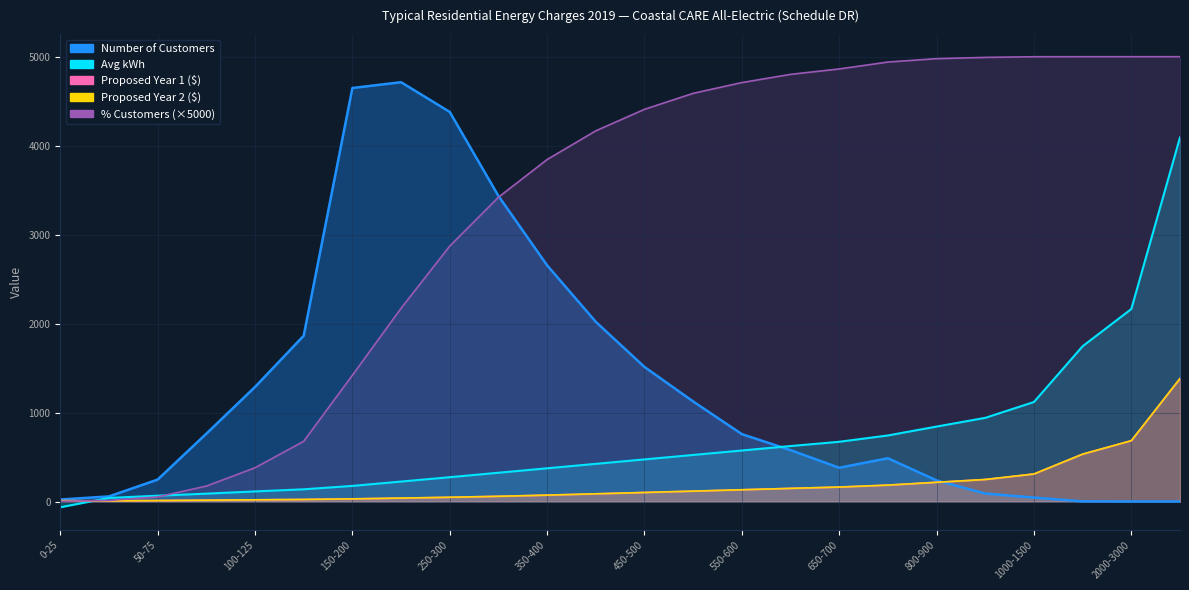

What position from the left is 150-200?

7